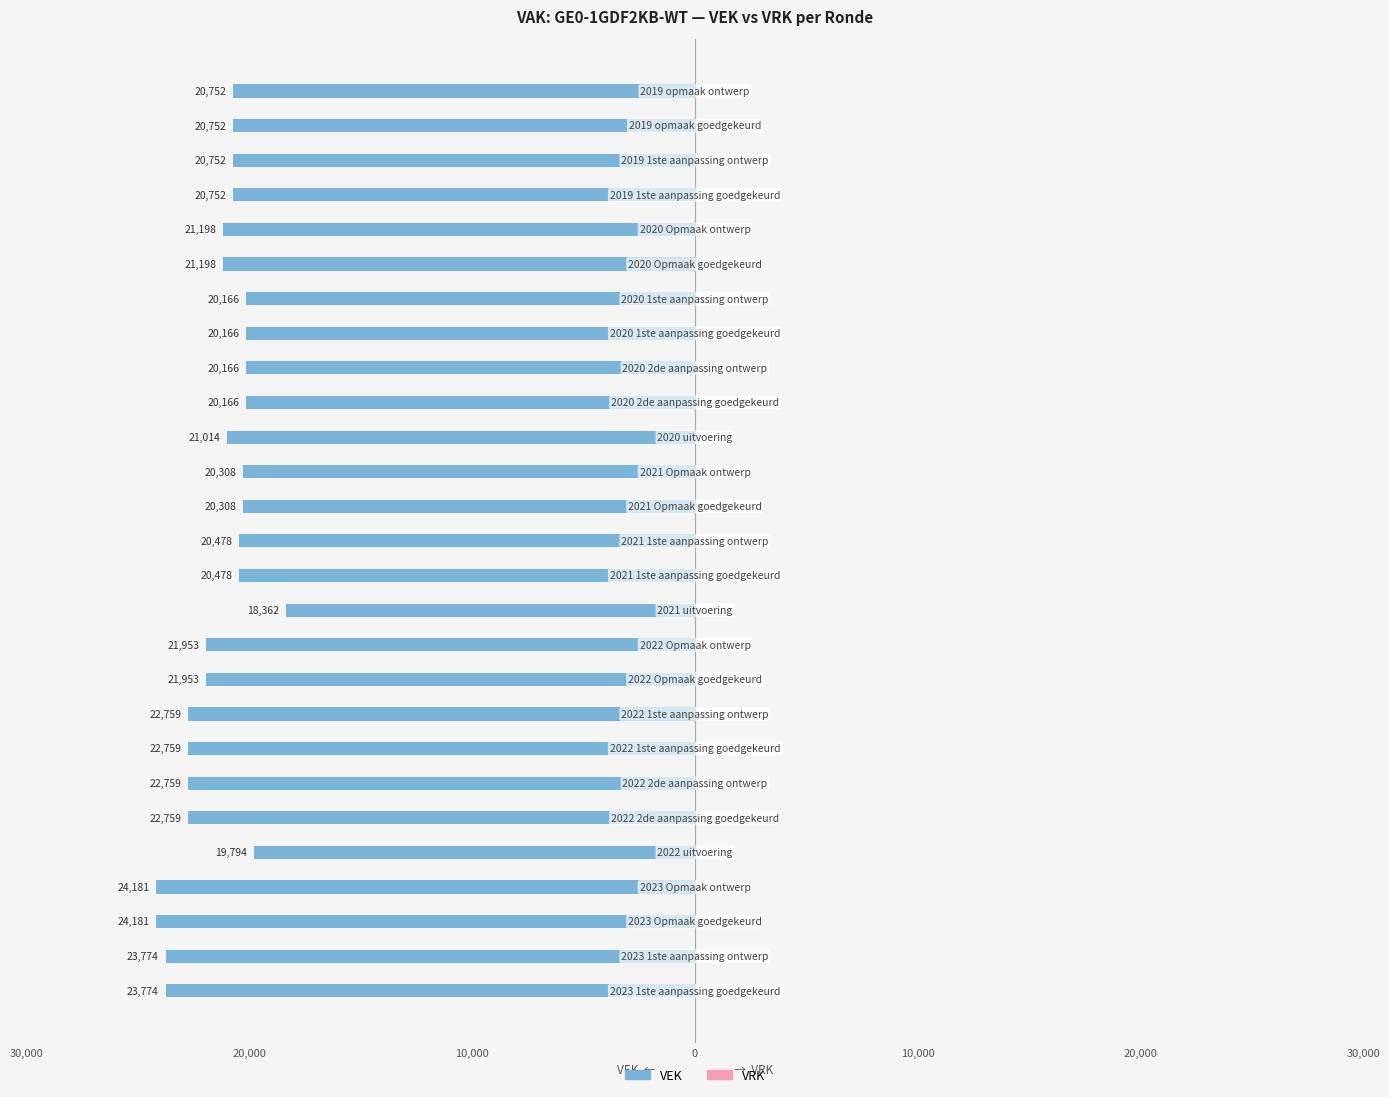

Are the bars horizontal?

Yes